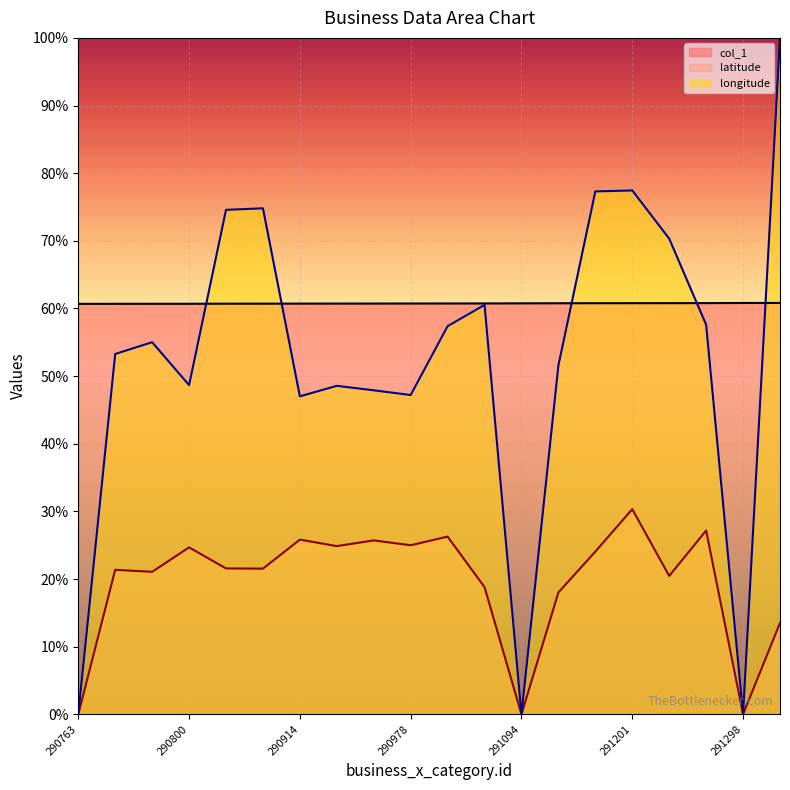

At which category is the sum across all series the highest?

291312